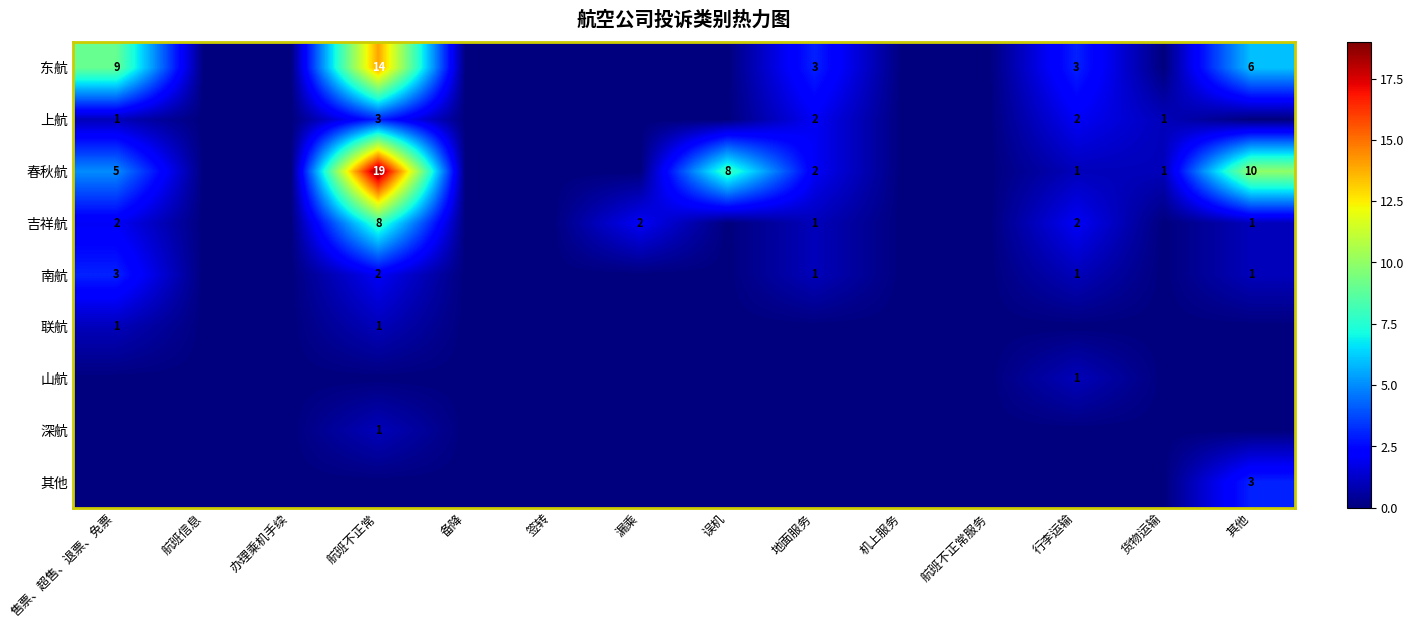

The 春秋航 series shows 3 at 售票、超售、退票、免票. True or false?

False